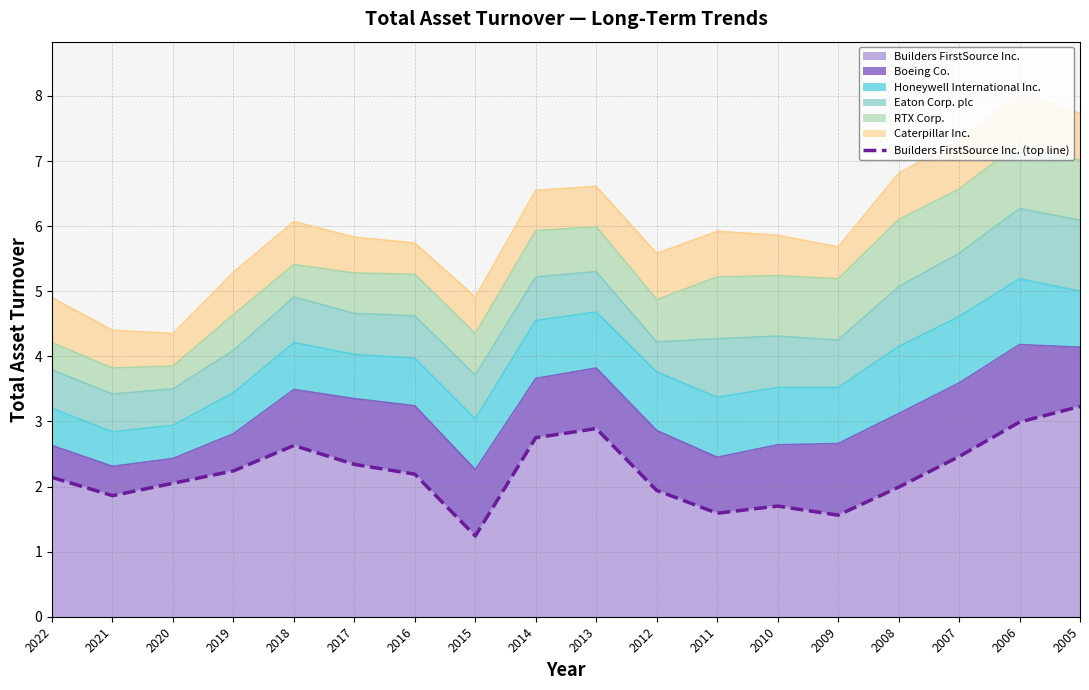

Reading left to right, list all the values displayed in this chart.

2022=2.1	2021=1.9	2020=2.0	2019=2.2	2018=2.6	2017=2.3	2016=2.2	2015=1.2	2014=2.8	2013=2.9	2012=1.9	2011=1.6	2010=1.7	2009=1.6	2008=2.0	2007=2.5	2006=3.0	2005=3.2